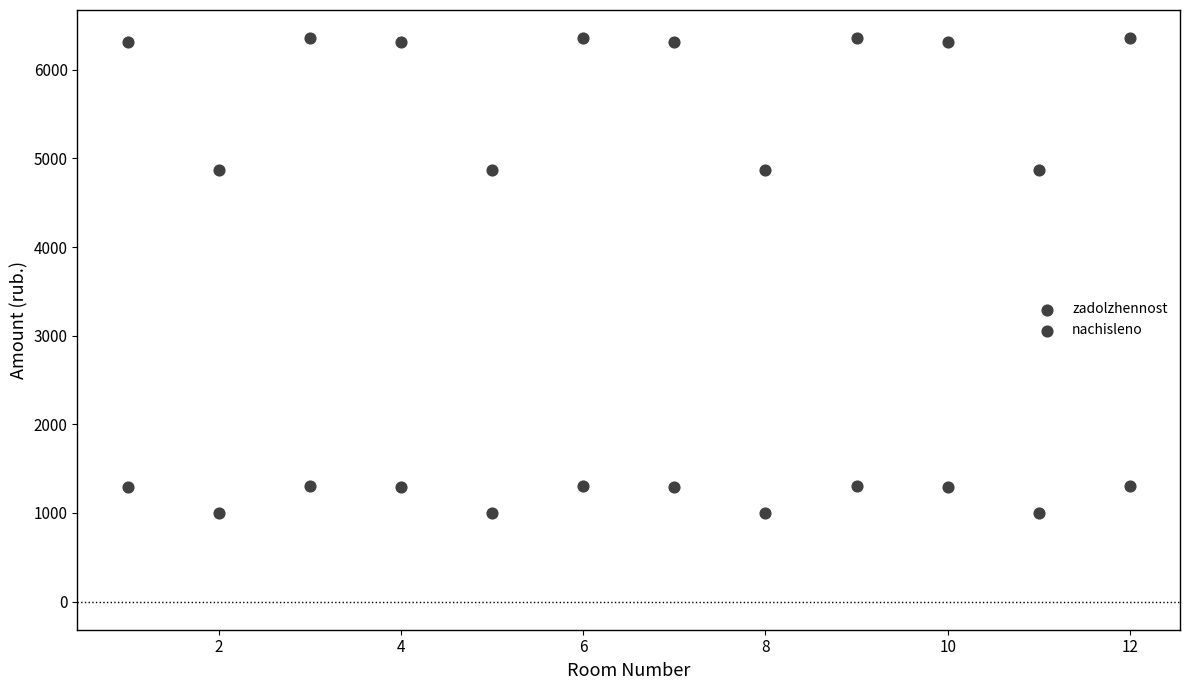

How many points are shown in the scatter plot?

24